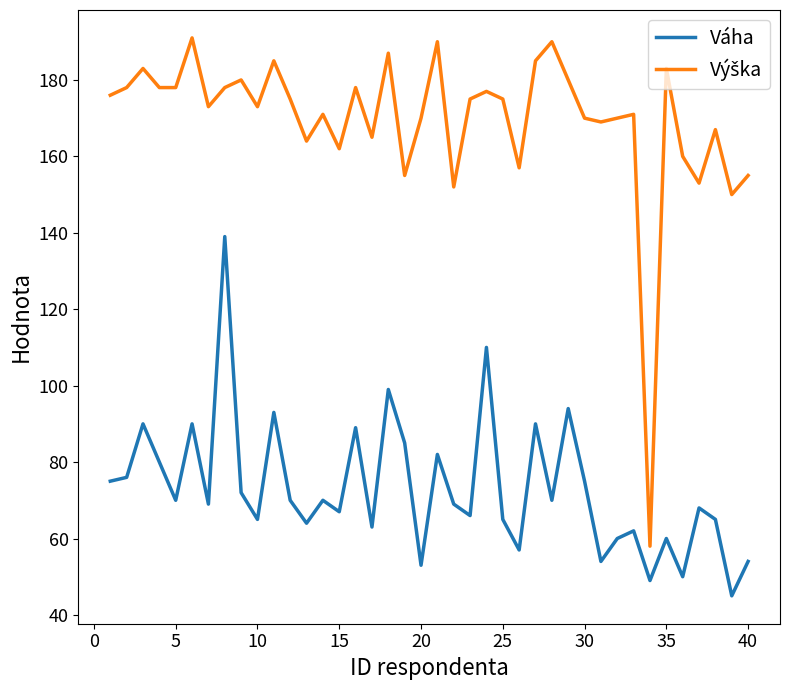

What is the lowest value of the Váha series?

45